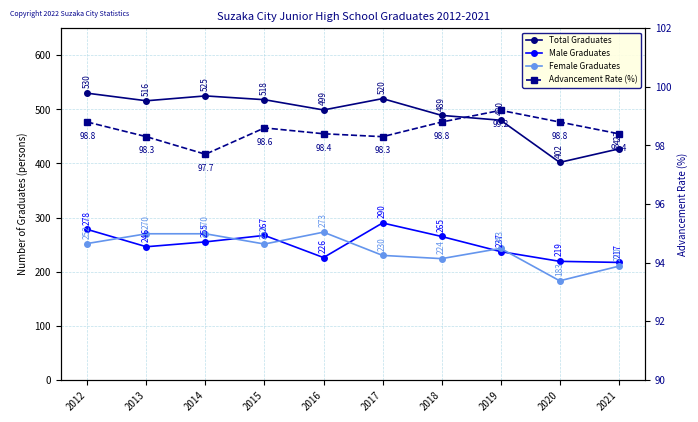

How many interior local peaks does the Advancement Rate (%) series have?

2